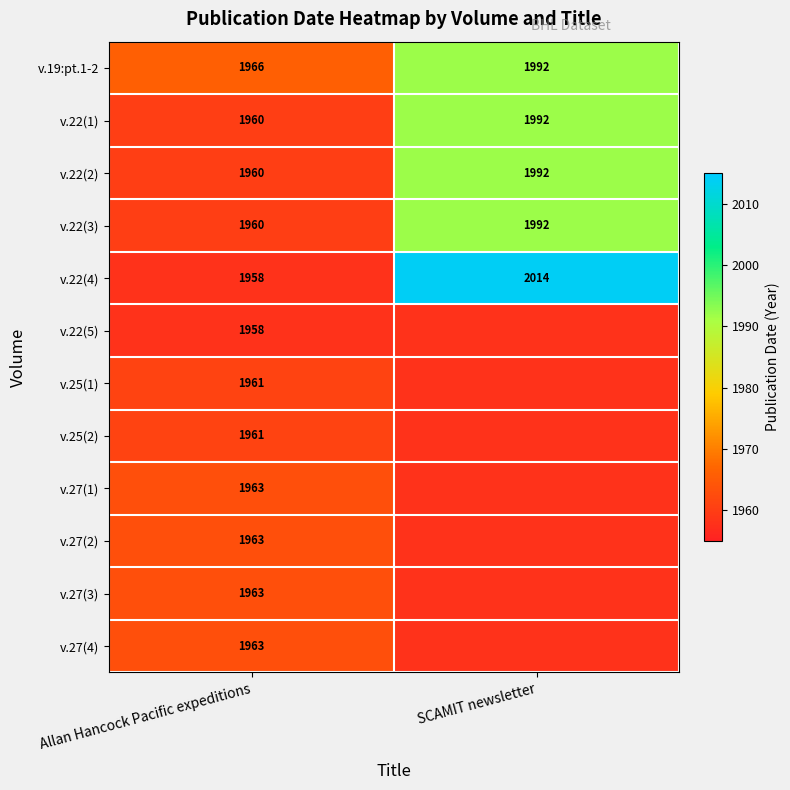

What is the difference between the maximum and minimum values in the v.22(2) series?

32